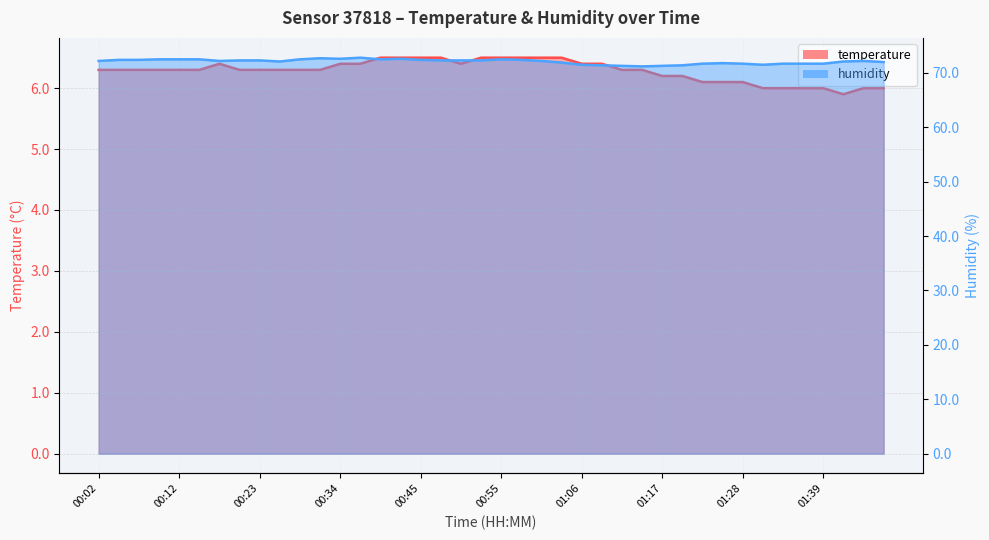

Reading left to right, extract all data points from this chart.

temperature: 6.3	6.3	6.3	6.3	6.3	6.3	6.4	6.3	6.3	6.3	6.3	6.3	6.4	6.4	6.5	6.5	6.5	6.5	6.4	6.5	6.5	6.5	6.5	6.5	6.4	6.4	6.3	6.3	6.2	6.2	6.1	6.1	6.1	6.0	6.0	6.0	6.0	5.9	6.0	6.0
humidity: 72.2	72.4	72.4	72.5	72.5	72.5	72.2	72.3	72.3	72.1	72.5	72.7	72.6	72.8	72.5	72.6	72.4	72.3	72.3	72.3	72.5	72.4	72.2	71.9	71.5	71.4	71.3	71.2	71.3	71.4	71.7	71.8	71.7	71.5	71.7	71.7	71.7	72.1	72.2	72.0